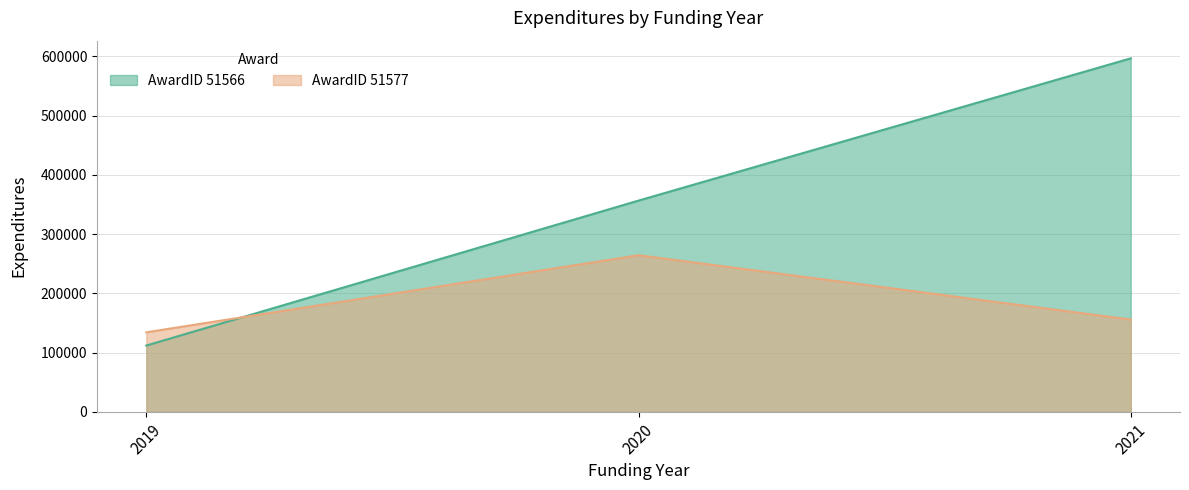

Does the chart display data point markers on the line(s)?

No